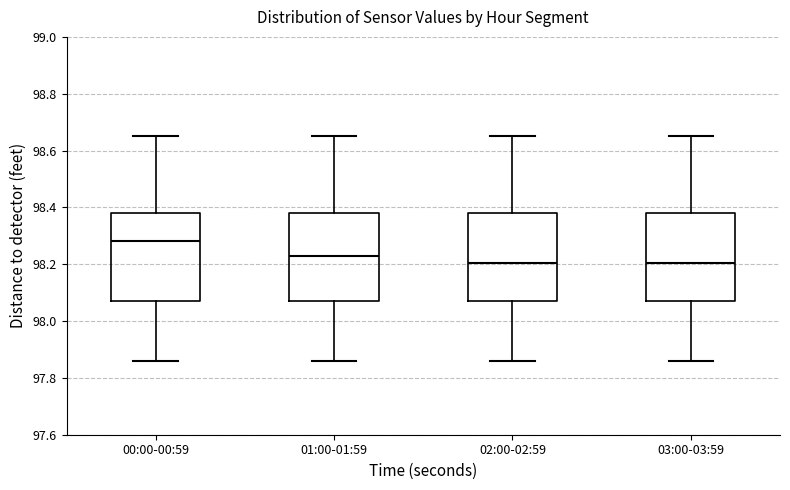

Where does the median line of the box for 02:00-02:59 sit on the y-axis? The values are not printed on the chart, so give them approximately, as read against the axis.

98.20